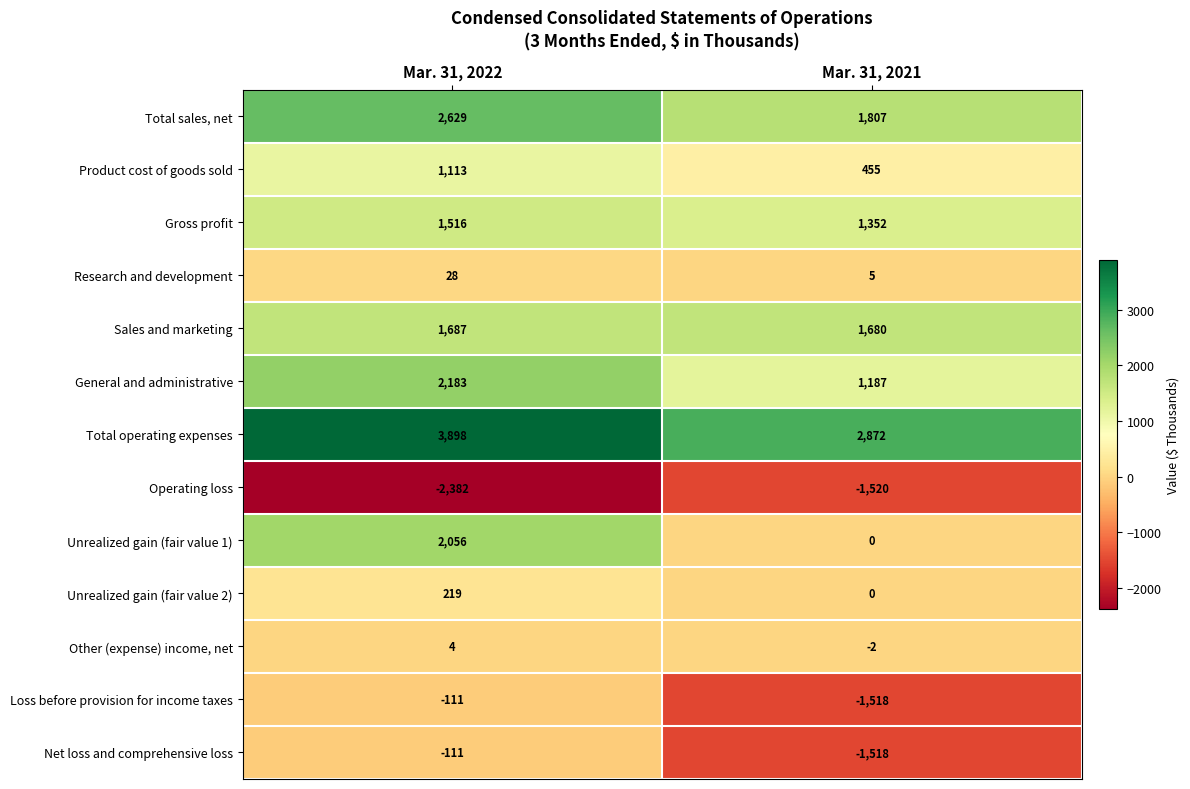

How many series are shown in this chart?

13